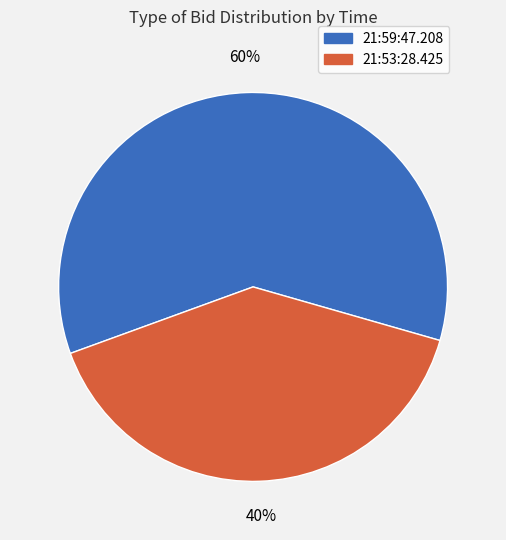

Does any single category account for the majority?

Yes